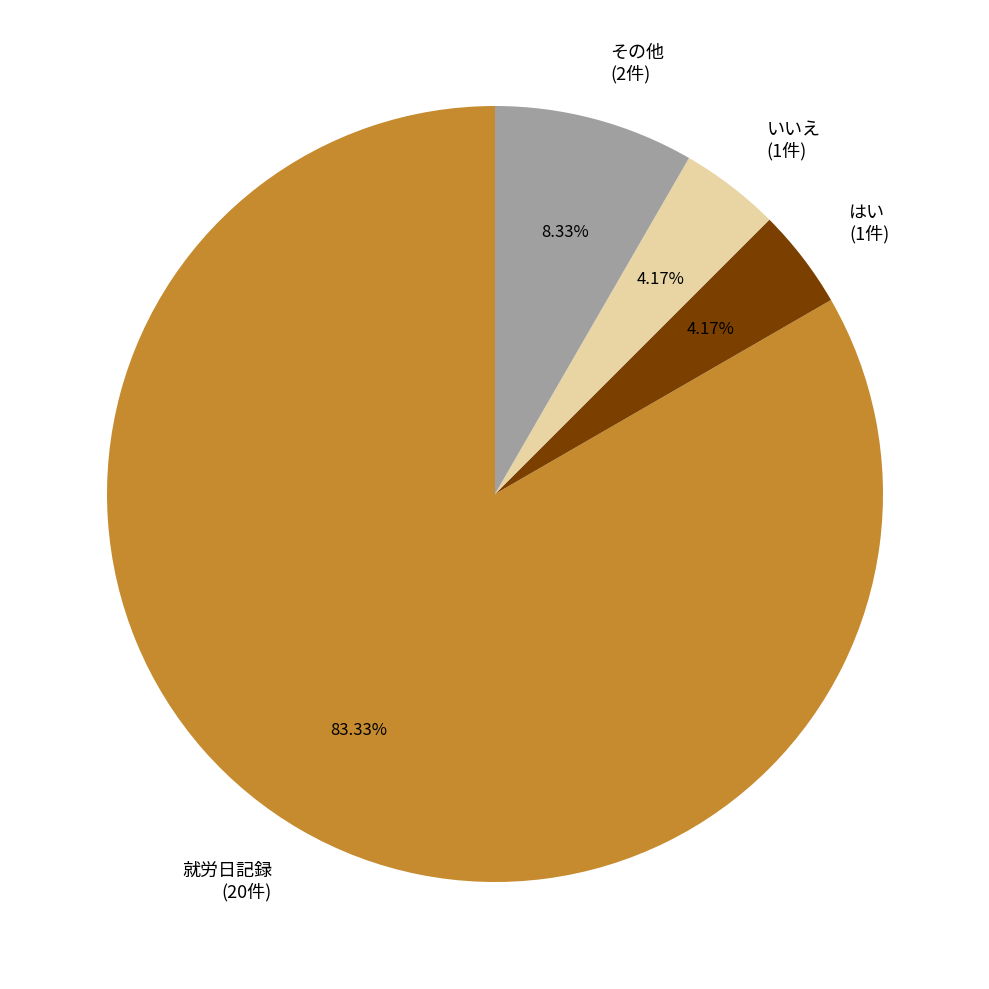

Do 就労日記録 (20件) and はい (1件) together represent more than half of the pie?

Yes